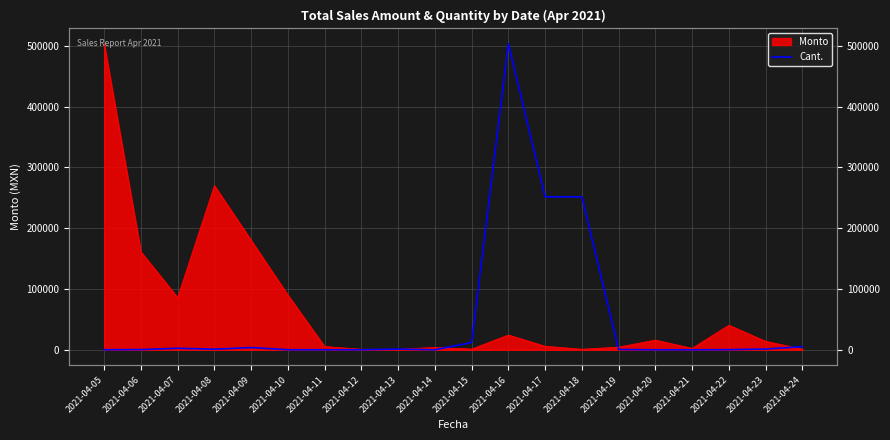

Is it true that the value at 2021-04-13 is 1590.5?

False